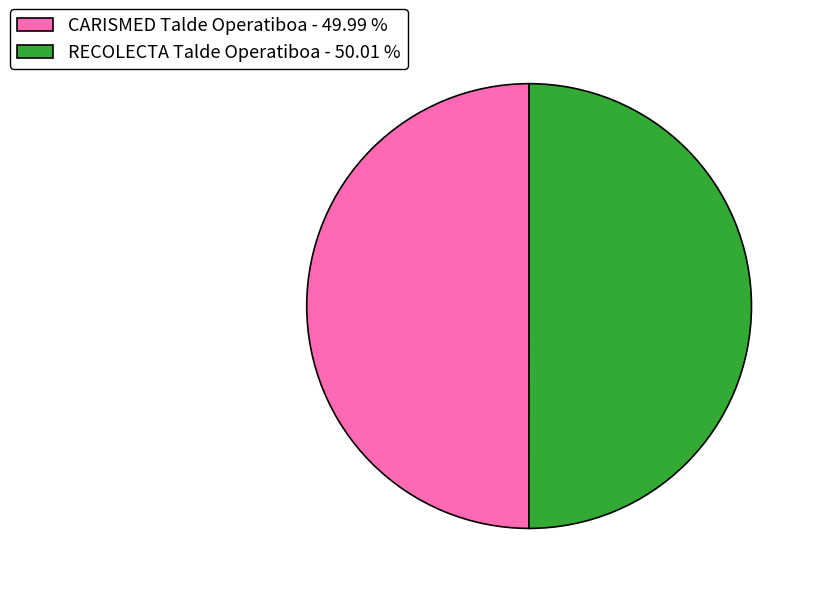

Is the sum of RECOLECTA Talde Operatiboa - 50.01 % and CARISMED Talde Operatiboa - 49.99 % greater than half?

Yes